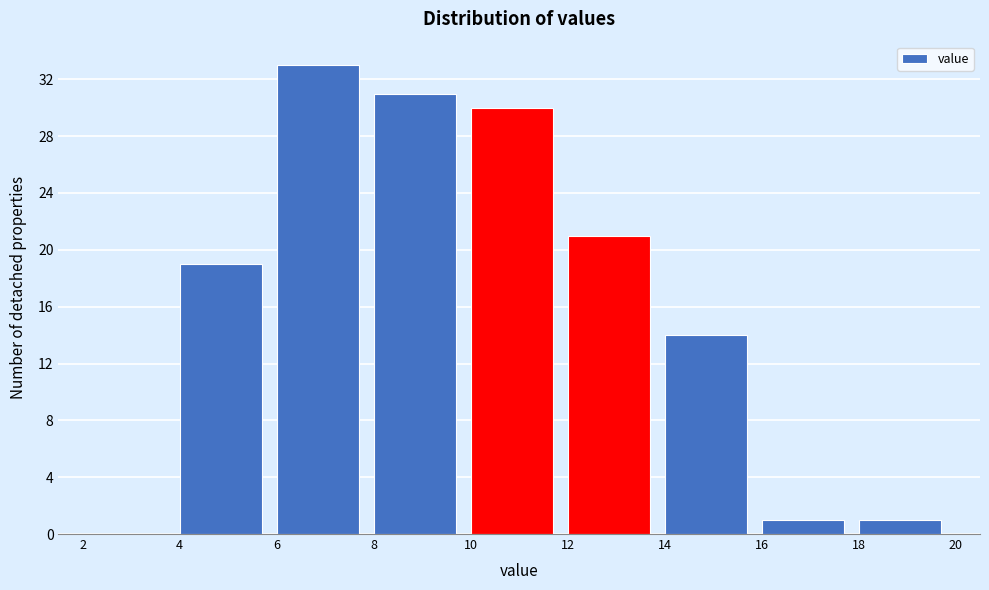

Reading left to right, transcribe this chart: for each bar, give the range it covers on the x-axis and its height. The values are not printed on the chart, so give them approximately, as read against the axis.

2 to 4: 0
4 to 6: 19
6 to 8: 33
8 to 10: 31
10 to 12: 30
12 to 14: 21
14 to 16: 14
16 to 18: 1
18 to 20: 1